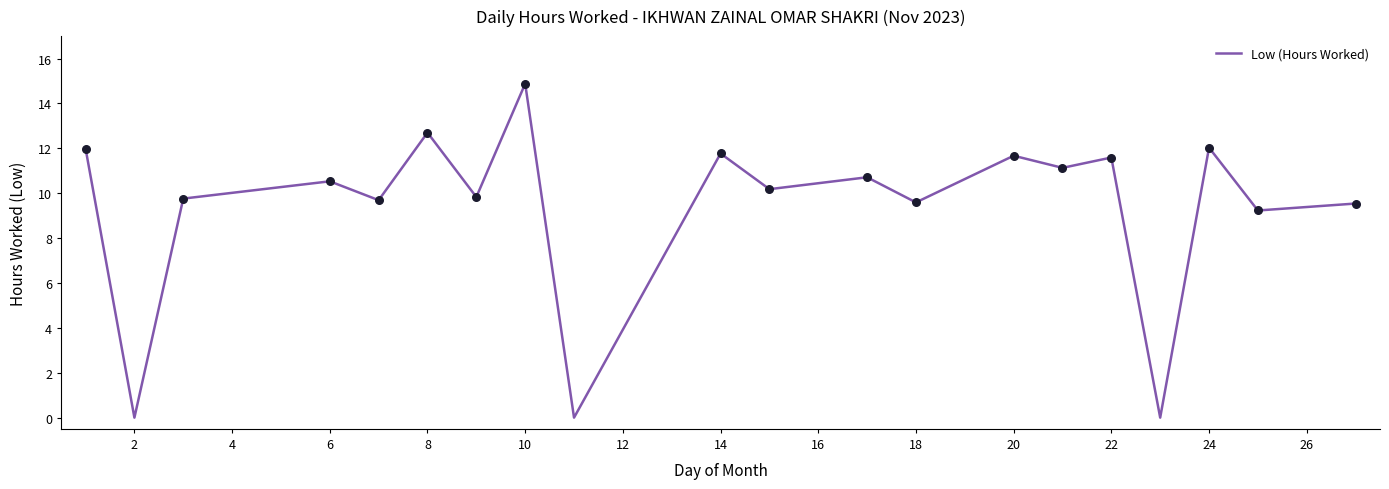

What is the maximum value shown in the chart?

14.9